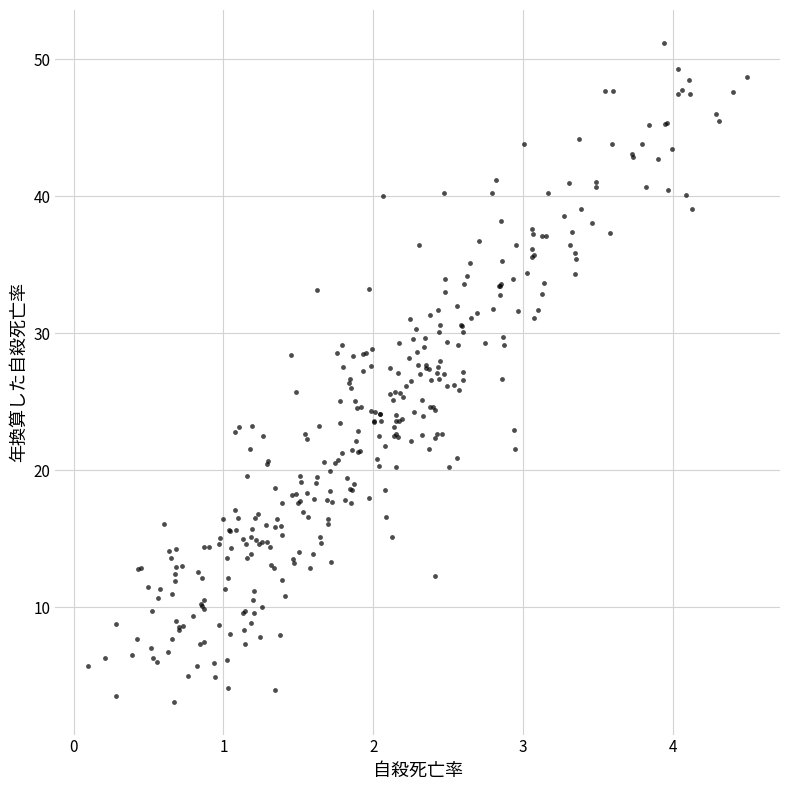

What is the range of Y values (max minus min)?

48.1